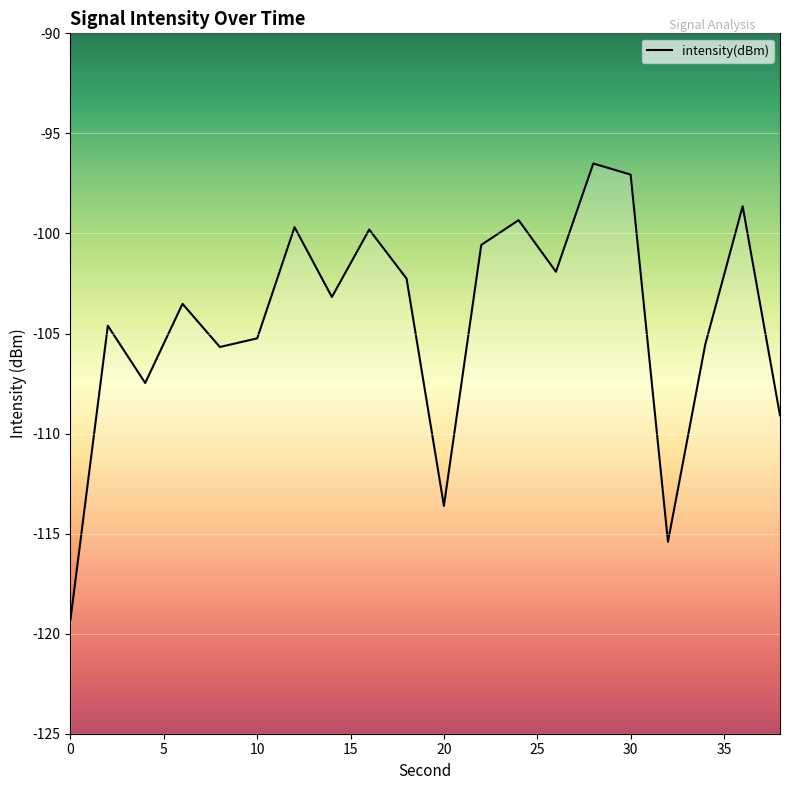

What is the value of the 12th point from the left?

-100.6